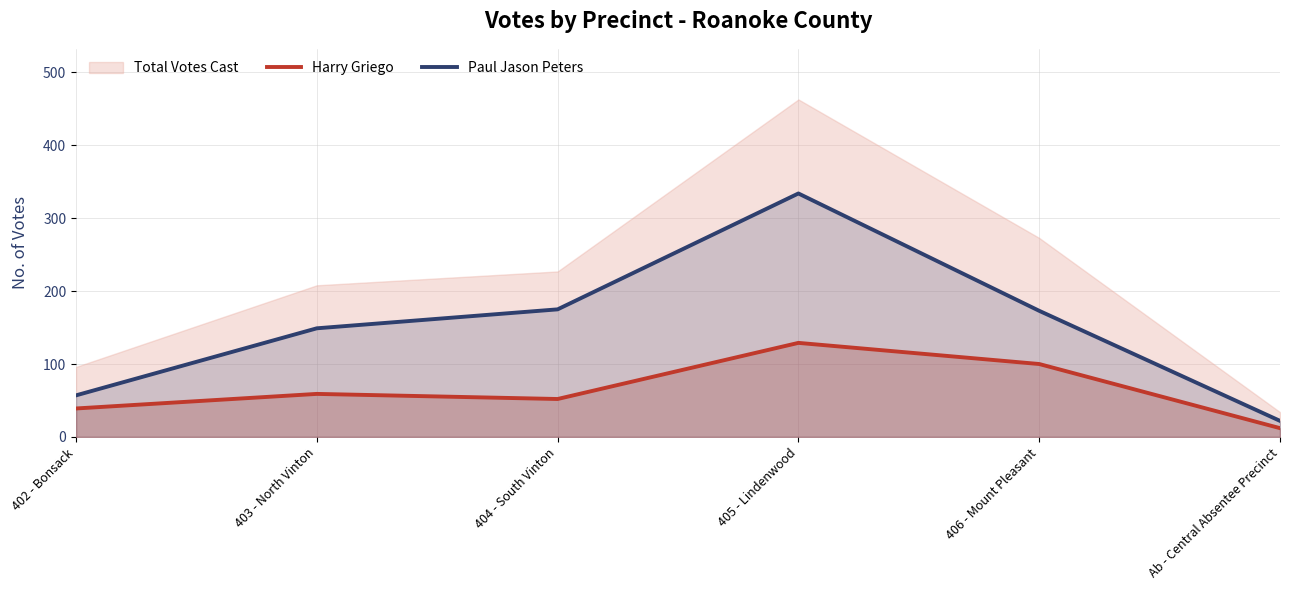

What is the maximum value for Harry Griego?

129